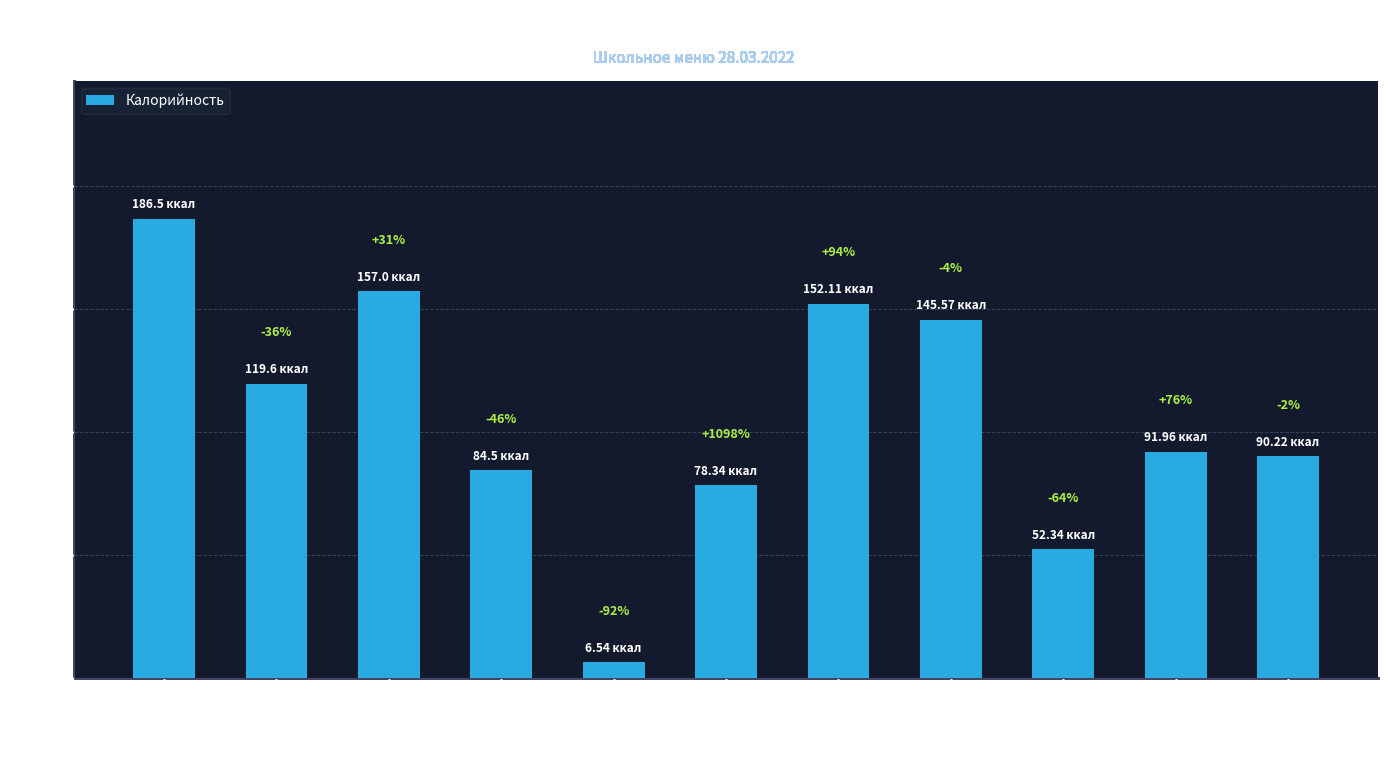

Does the chart contain any negative values?

No